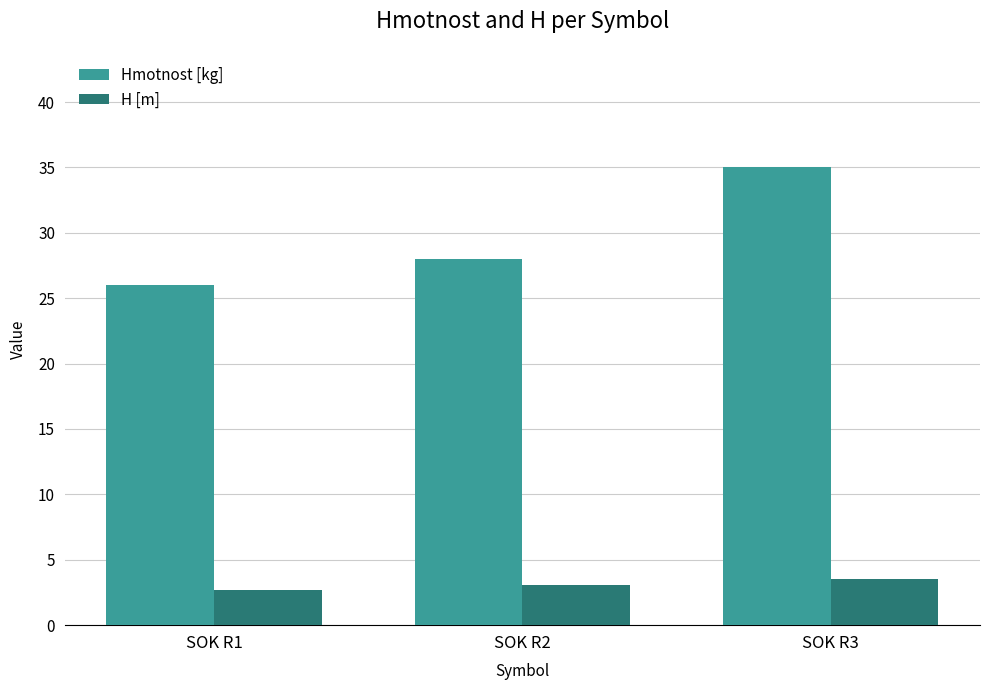

At which label is Hmotnost [kg] closest to 30?

SOK R2